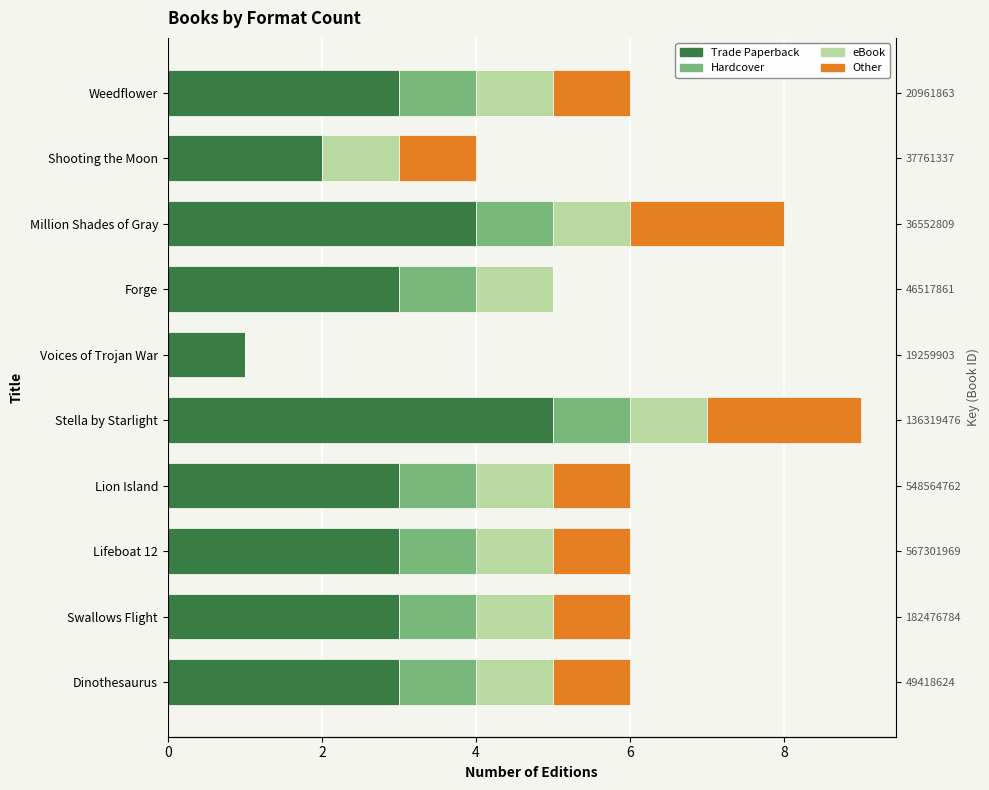

Is it true that Hardcover equals 1 at Weedflower?

False